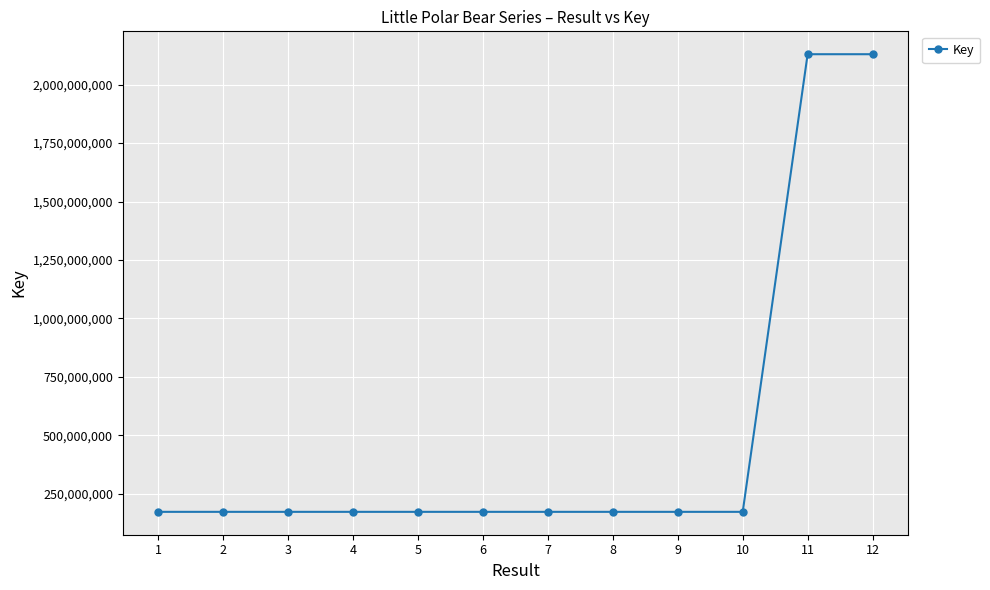

What is the value of the 5th point from the left?

171825674